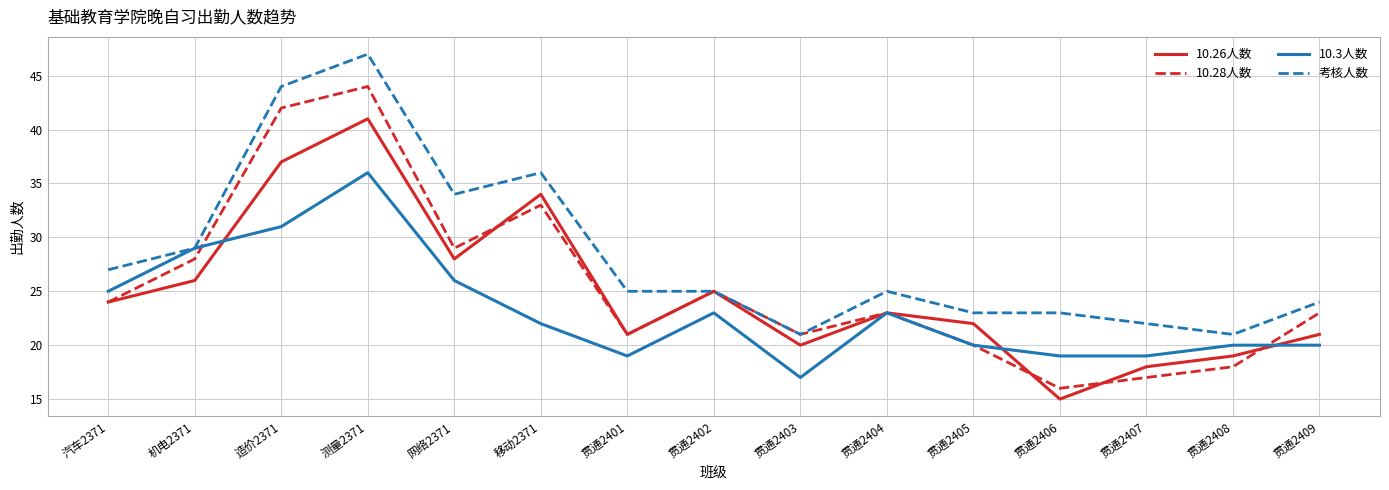

What is the average value of the 10.26人数 series?

25